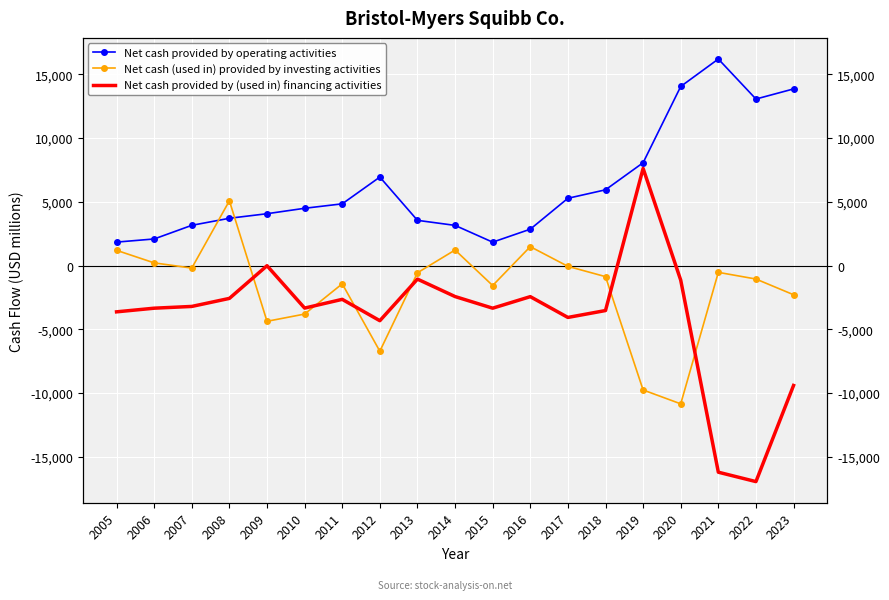

Where is the first local minimum for Net cash provided by (used in) financing activities?

2010